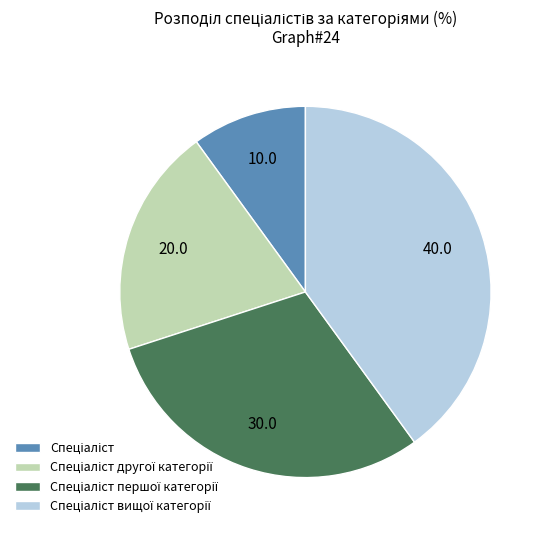

Is there a majority slice in this chart?

No